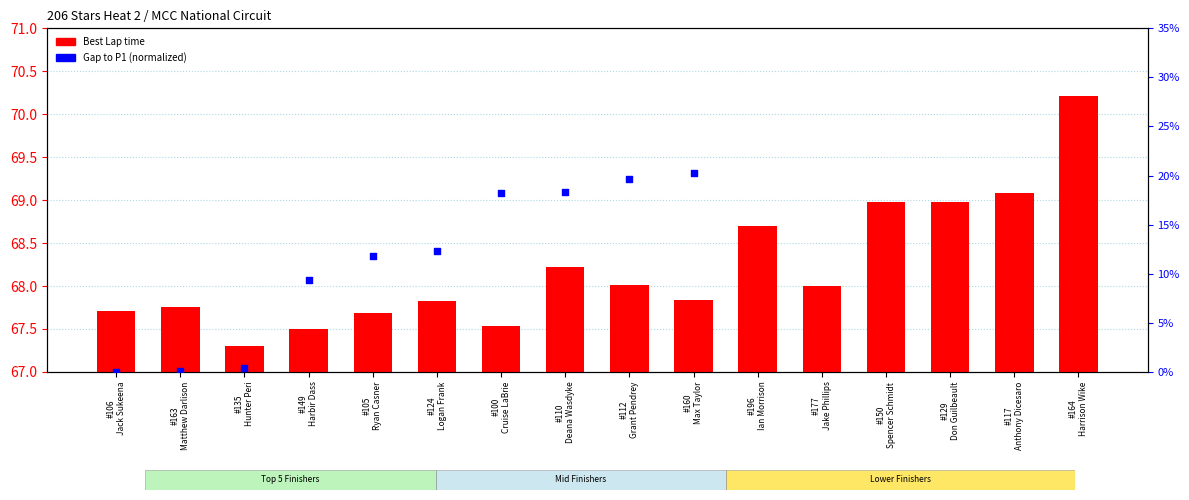

Which series contains the highest Y value?

Gap to P1 (normalized)